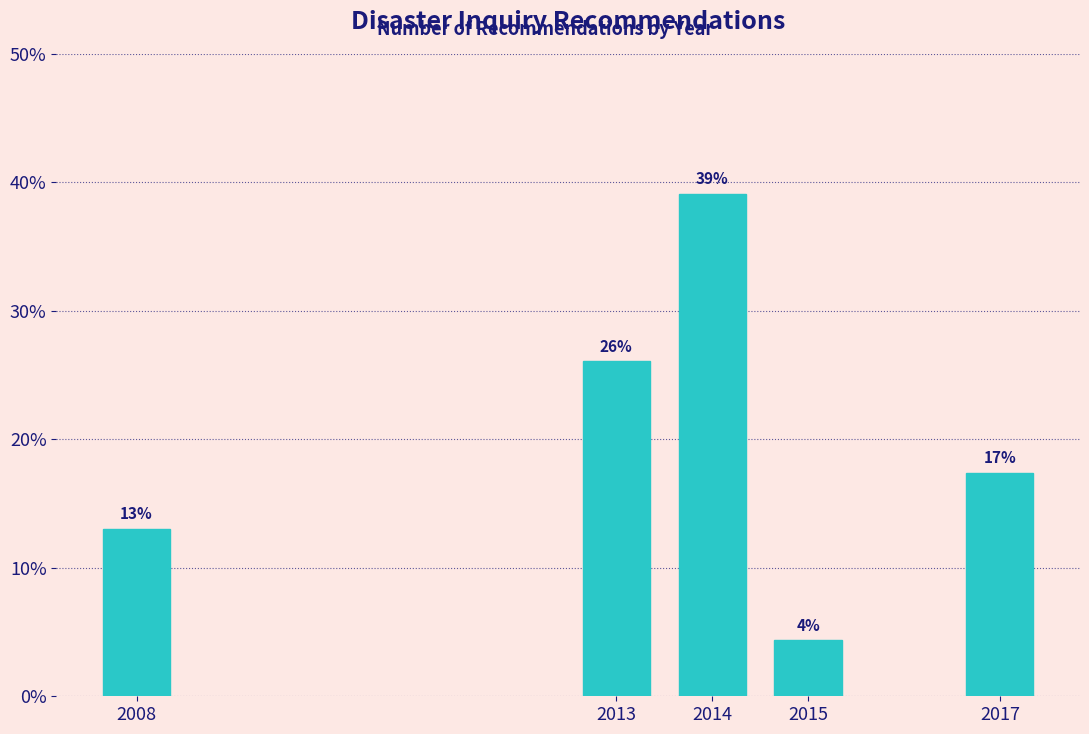

List the labels in order of value, smallest first.

2015, 2008, 2017, 2013, 2014